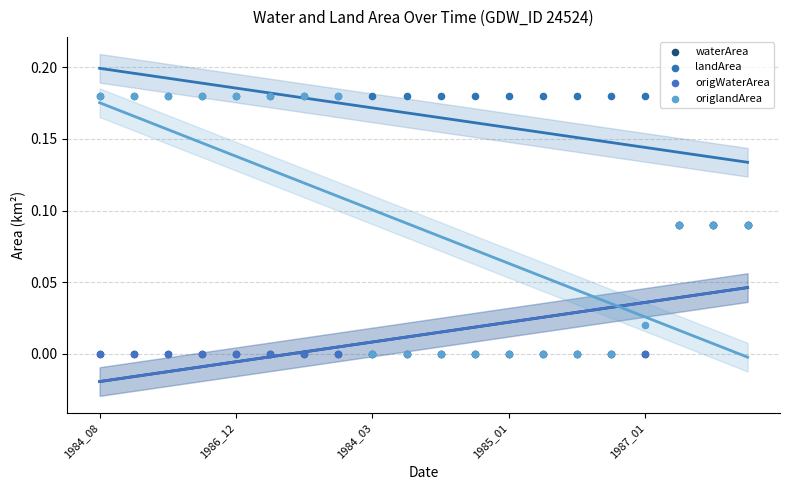

Which series contains the highest Y value?

landArea